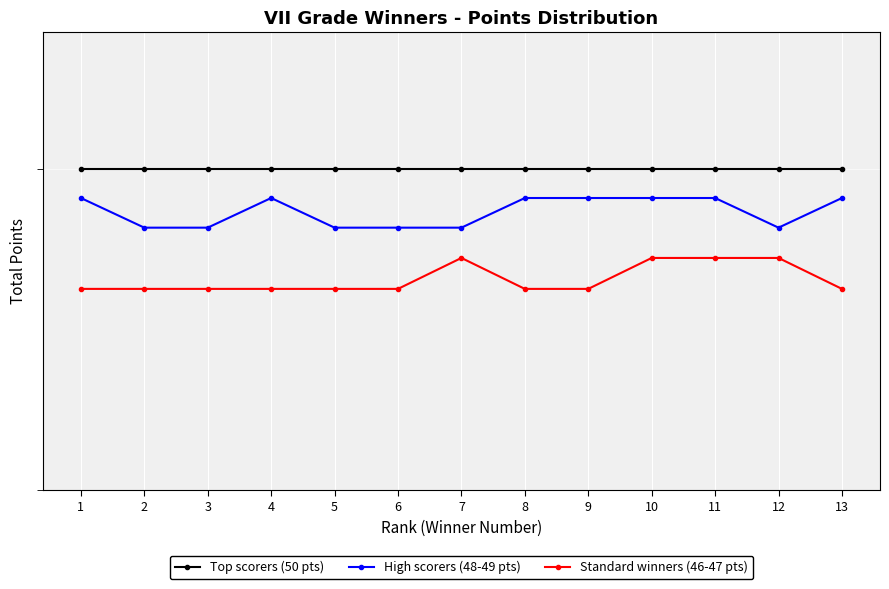

Which series has the largest total across all categories?

Top scorers (50 pts)